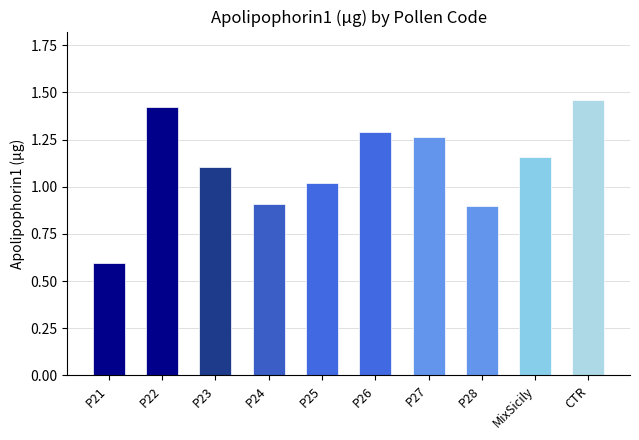

The chart shows a value of 0.4 at P25. True or false?

False